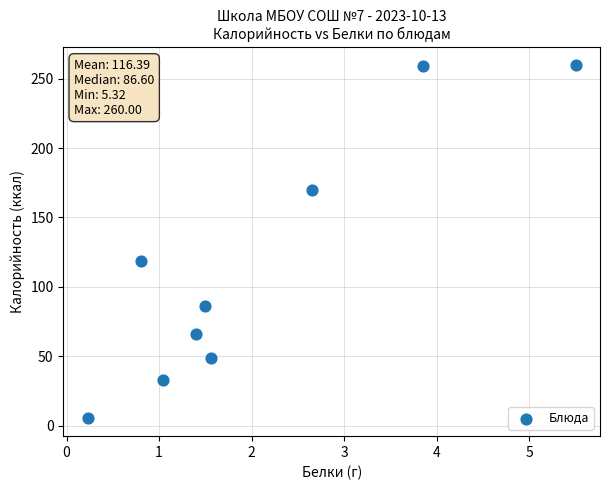

What is the range of X values (max minus min)?

5.3